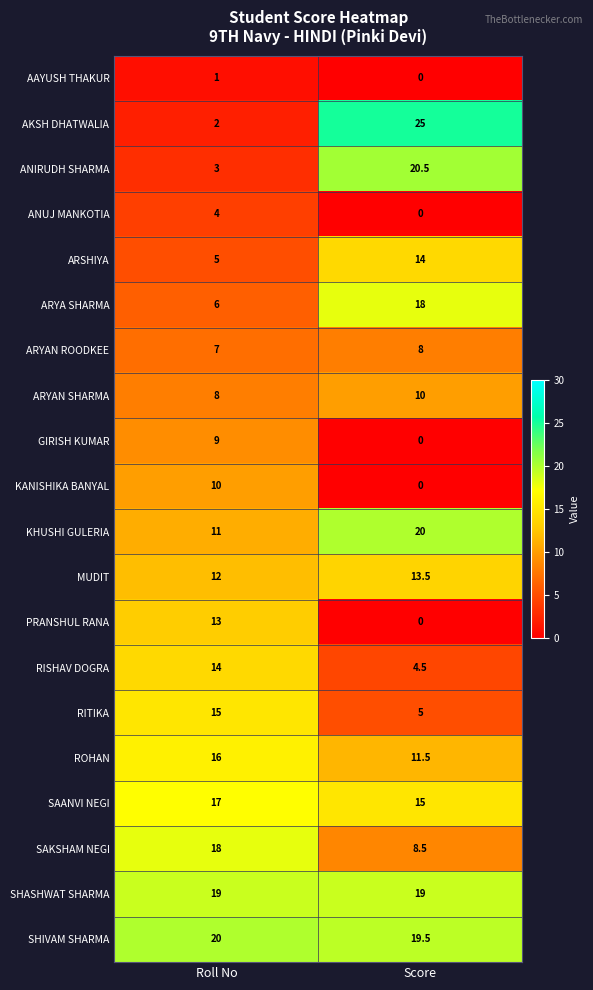

Is it true that KHUSHI GULERIA equals 11.0 at Roll No?

True